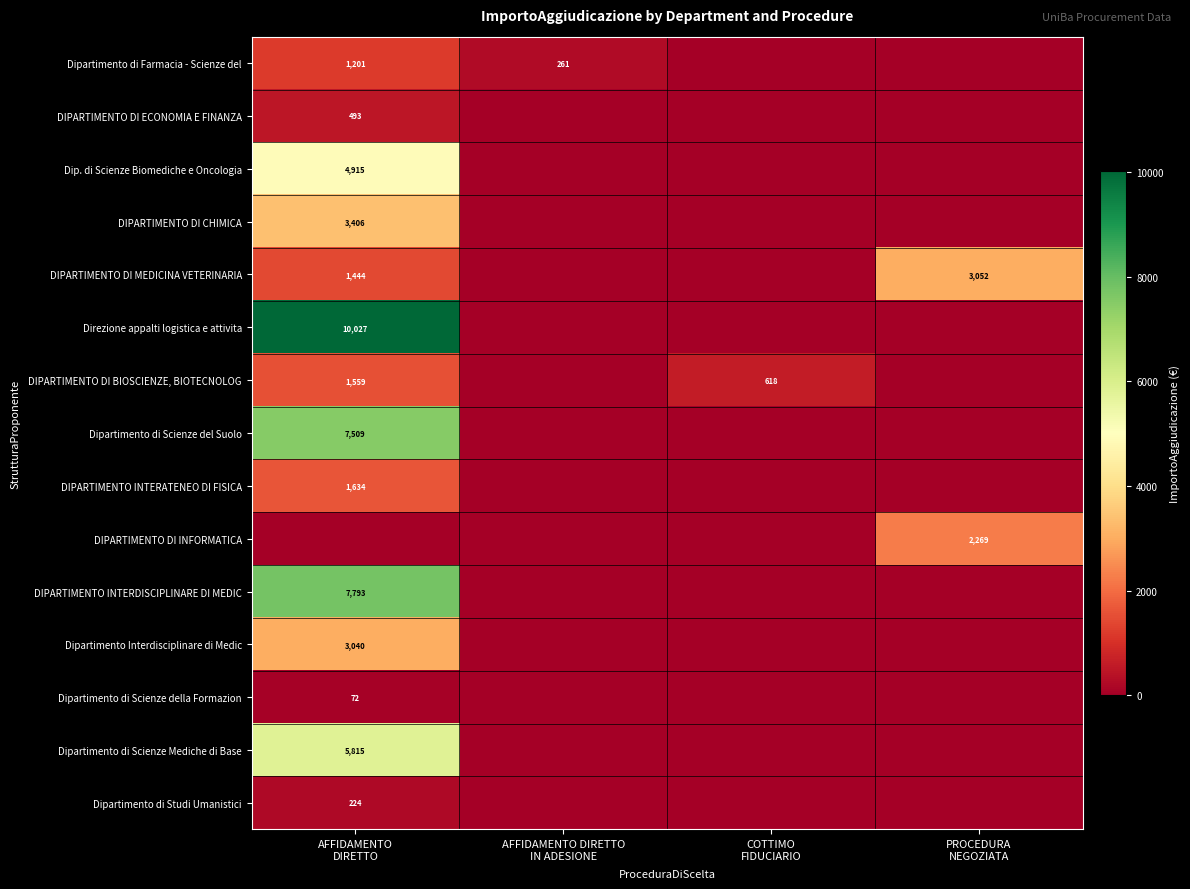

Which category has the highest value across all series?

AFFIDAMENTO
DIRETTO